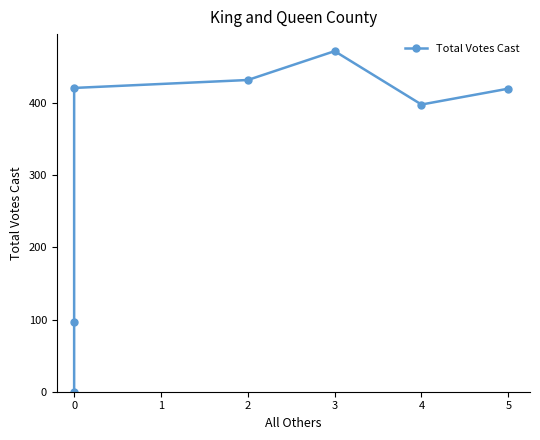

Count the number of categories in the chart.

7